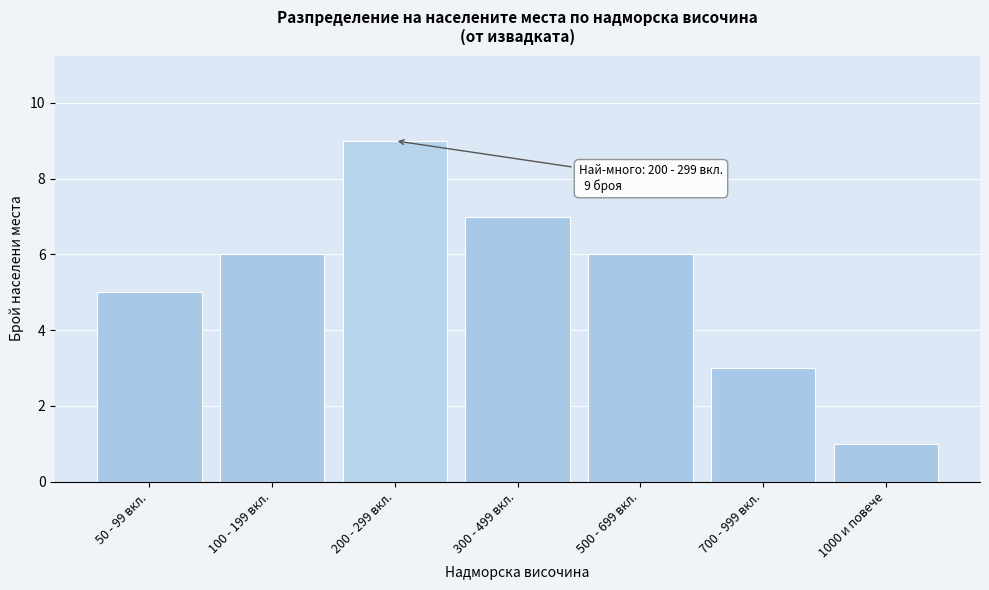

Reading left to right, extract all data points from this chart.

50 - 99 вкл.=5	100 - 199 вкл.=6	200 - 299 вкл.=9	300 - 499 вкл.=7	500 - 699 вкл.=6	700 - 999 вкл.=3	1000 и повече=1